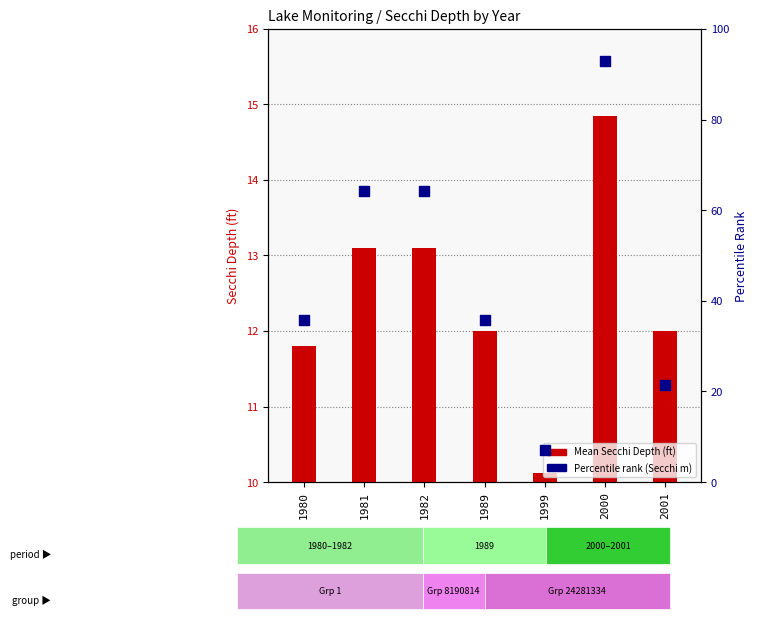

Which series has the largest total across all categories?

Percentile rank (Secchi m)